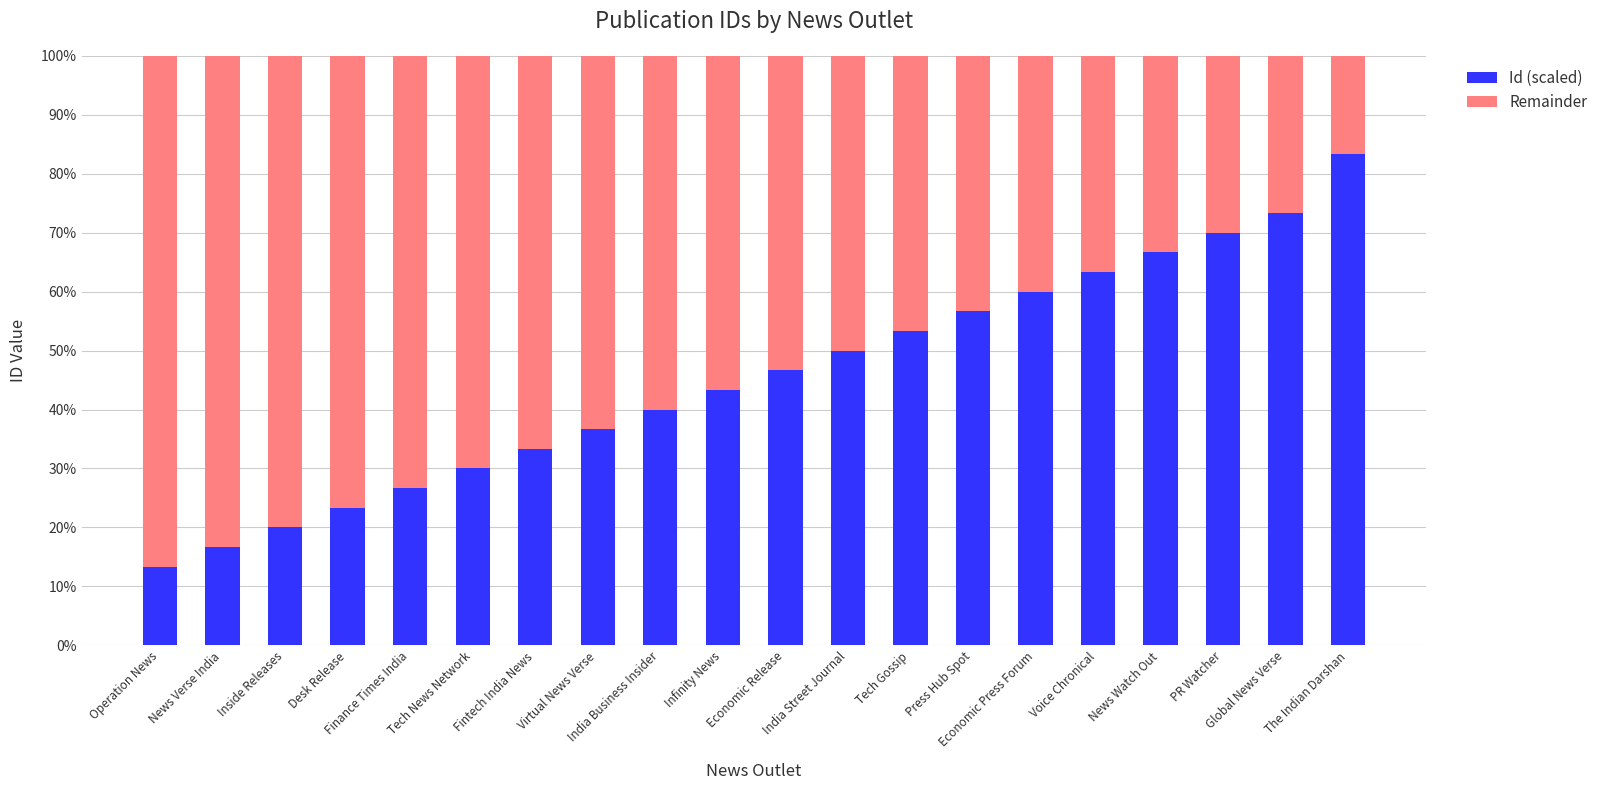

What is the sum of all Id (scaled) values?

906.7